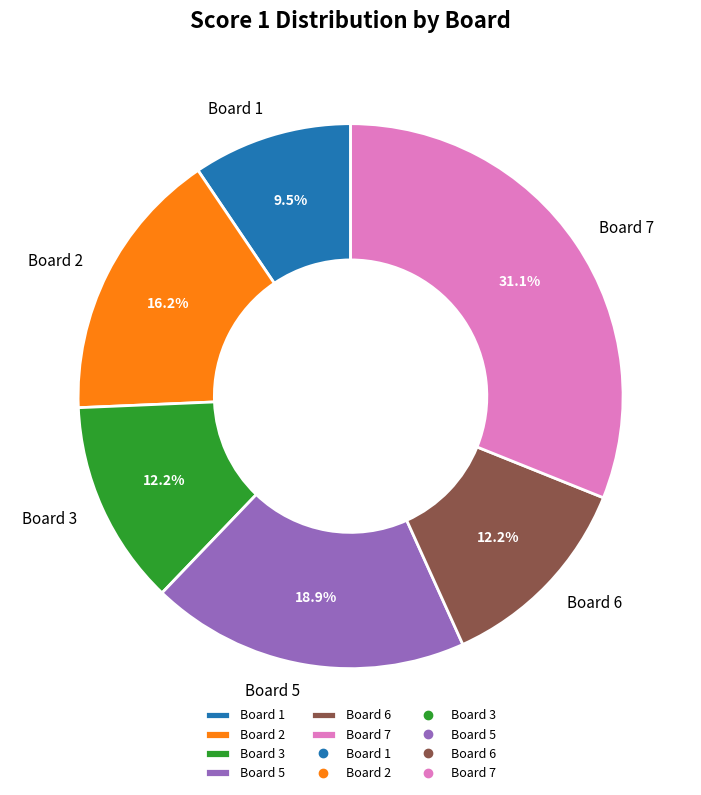

Between Board 1 and Board 7, which is larger?

Board 7